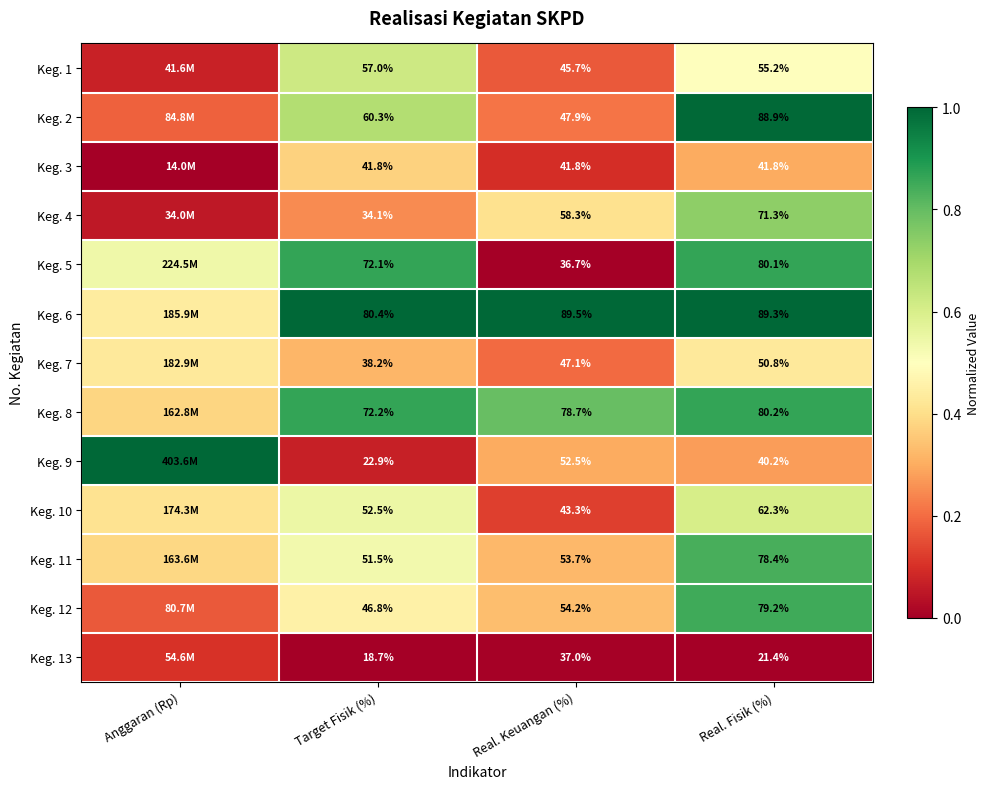

Which has a higher value, Anggaran (Rp) or Real. Fisik (%)?

Real. Fisik (%)